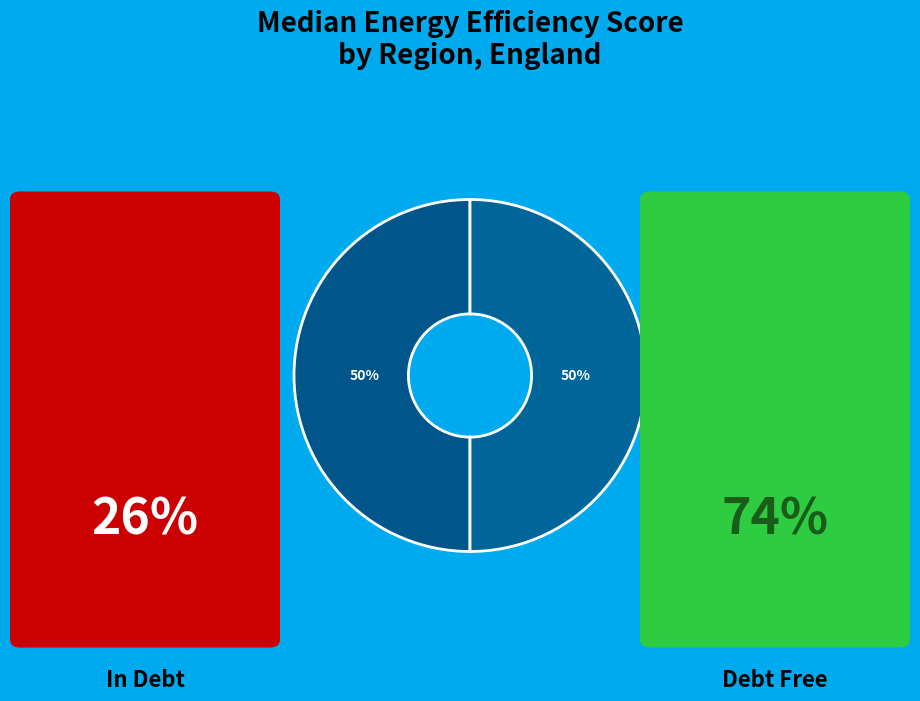

Combined, do North East and North West account for over 50%?

Yes